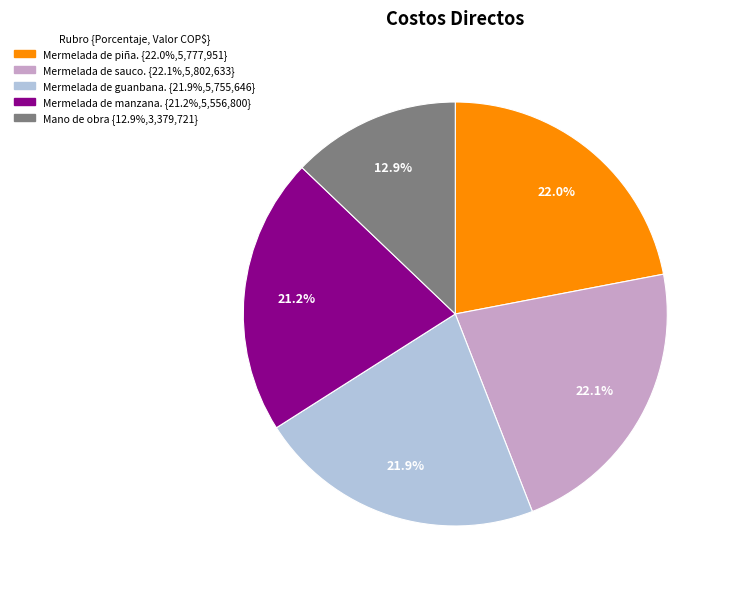

To the nearest percent, what is the combined percentage of Mano de obra and Mermelada de guanbana.?

35%